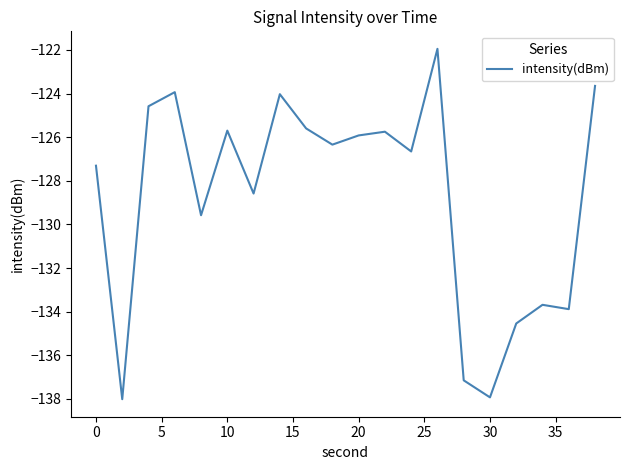

What is the difference between the maximum and minimum values?

16.1